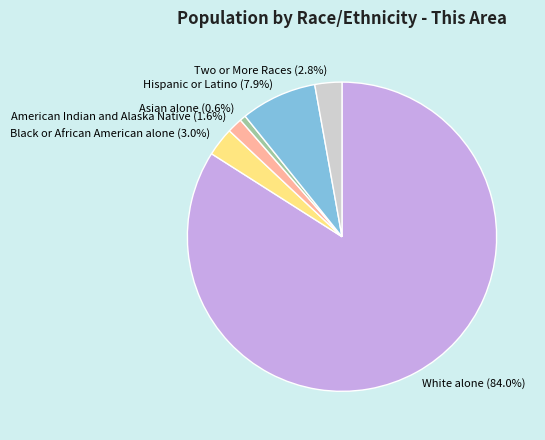

To the nearest percent, what is the difference between the largest and smallest slice percentages?

83%